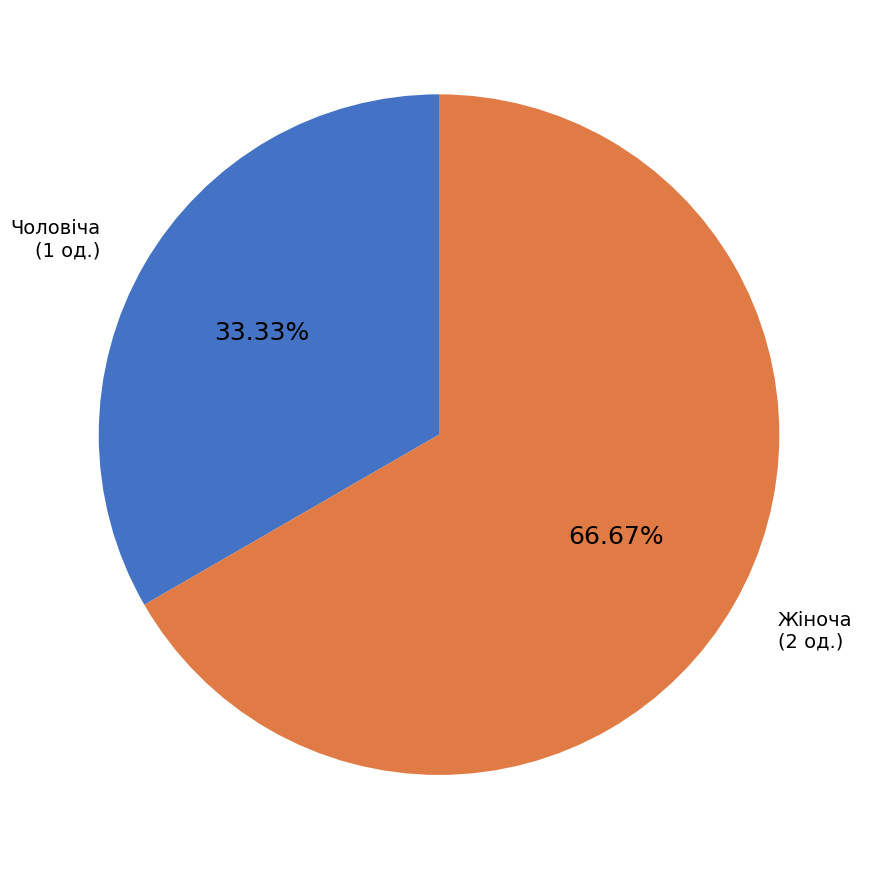

Is it true that Жіноча is 58% of the pie?

False